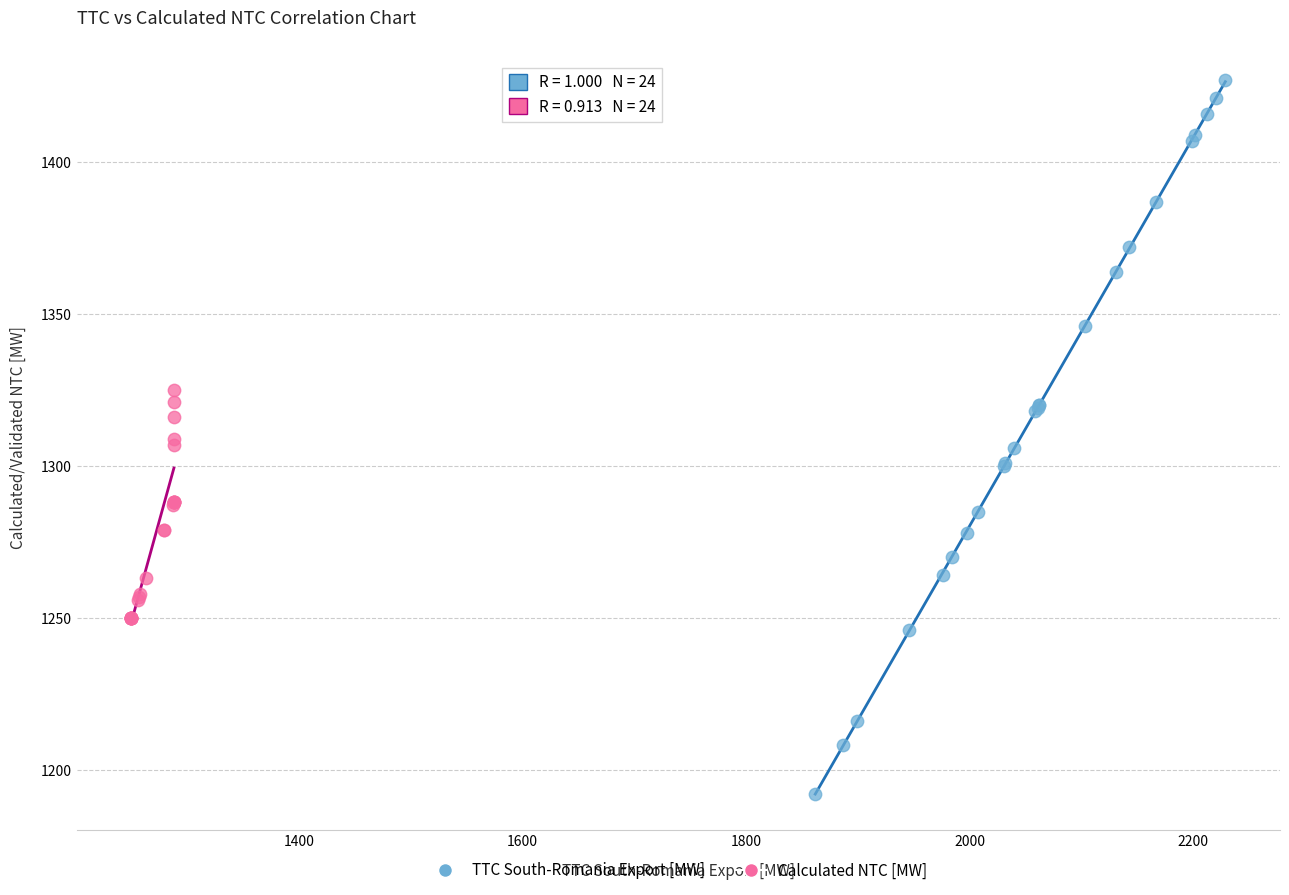

Which series reaches the maximum Y coordinate?

TTC South-Romania Export [MW]